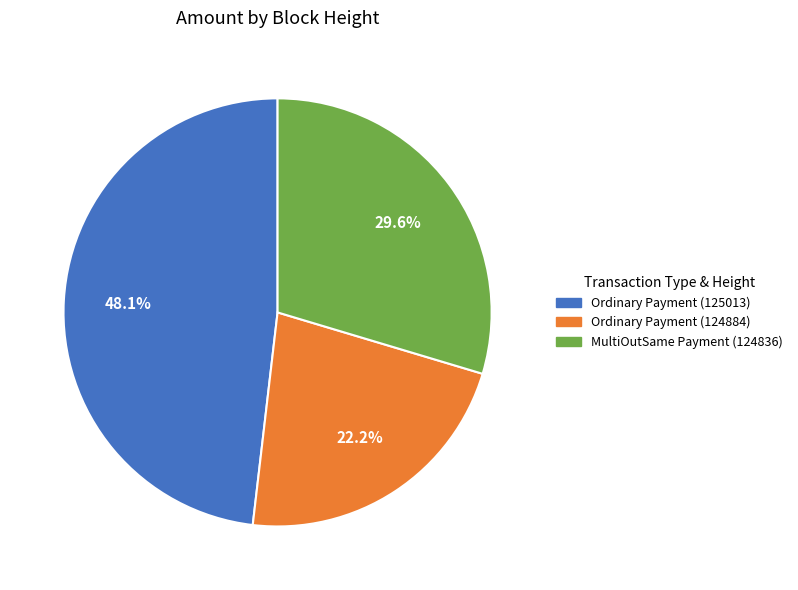

Which has a higher value, Ordinary Payment (124884) or MultiOutSame Payment (124836)?

MultiOutSame Payment (124836)